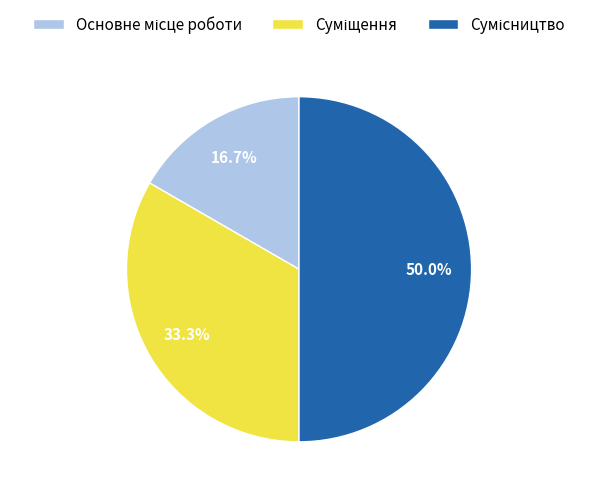

To the nearest percent, what is the average slice percentage?

33%